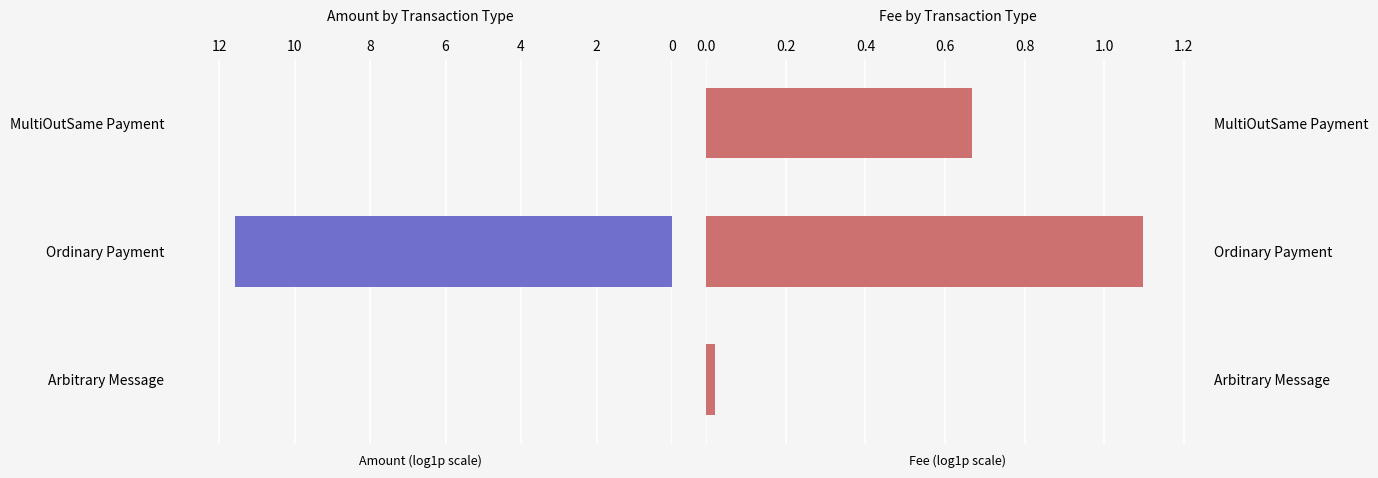

What is the sum of the Fee values at MultiOutSame Payment and Ordinary Payment?

1.8